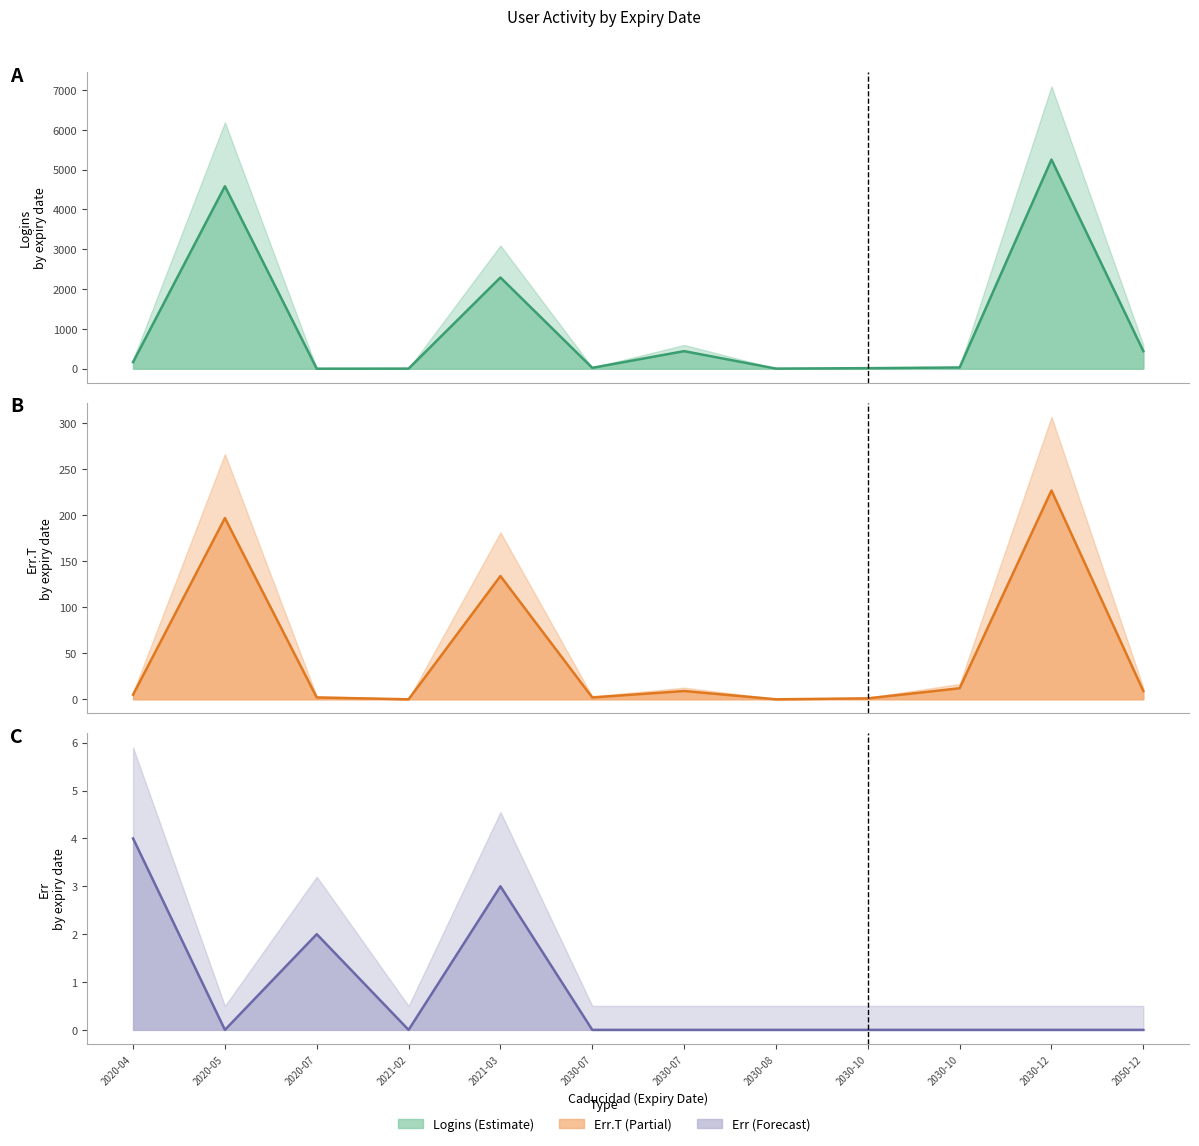

Which category has the lowest value across all series?

2021-02